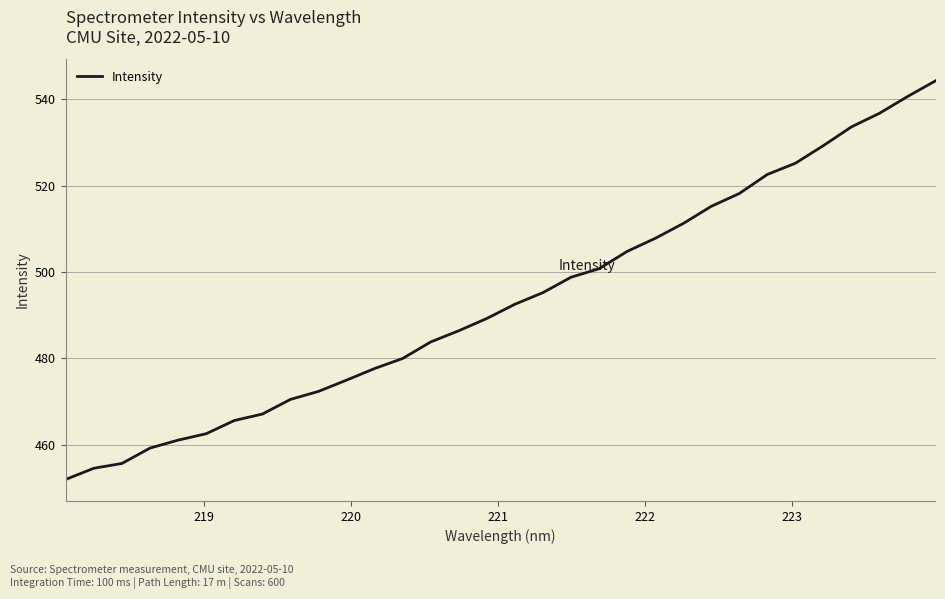

What is the smallest value displayed?

452.0